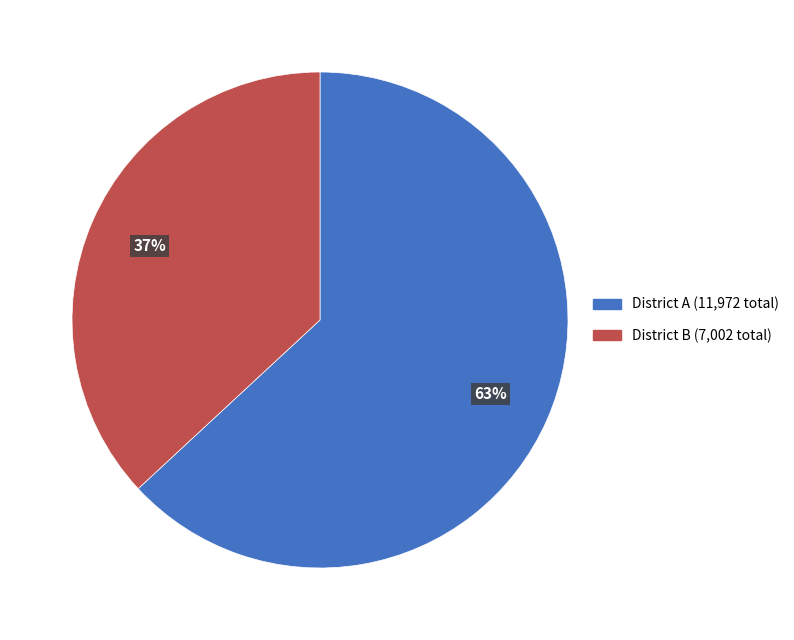

Do District A (11,972 total) and District B (7,002 total) together represent more than half of the pie?

Yes